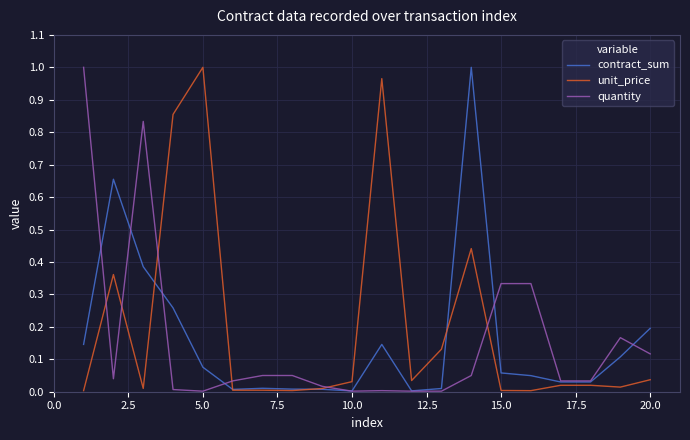

What are all the series names shown in the legend?

contract_sum, unit_price, quantity